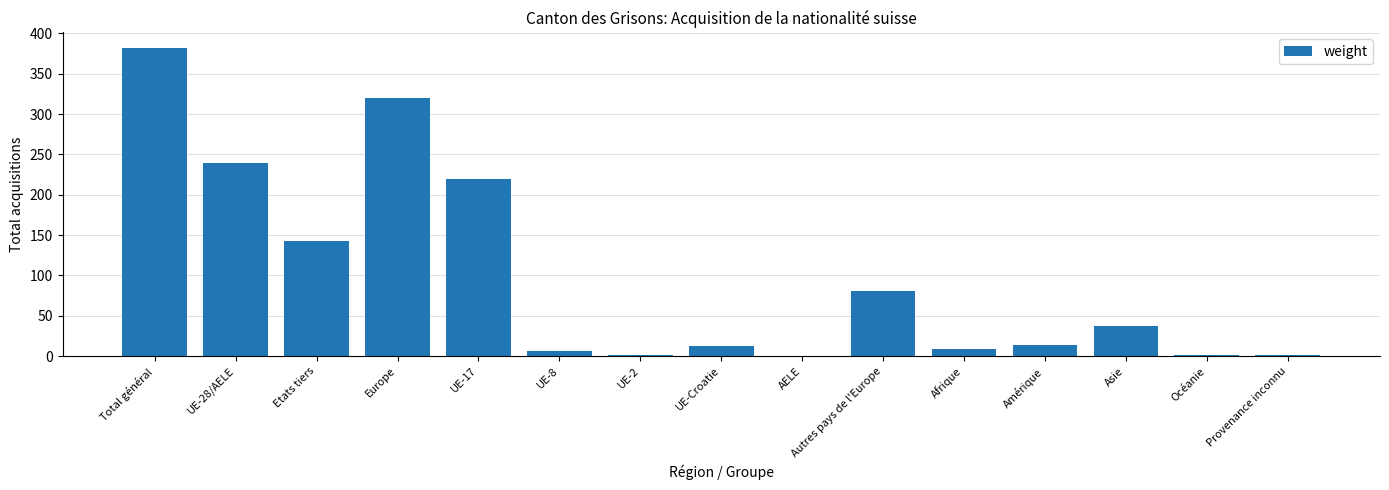

How many distinct data groups are displayed?

1